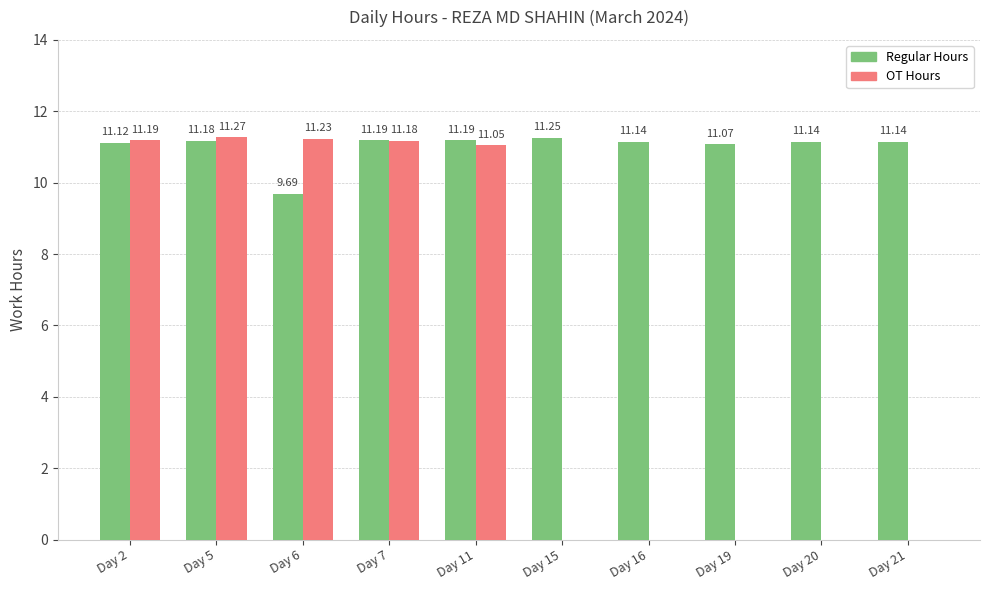

How many groups of bars are there?

10